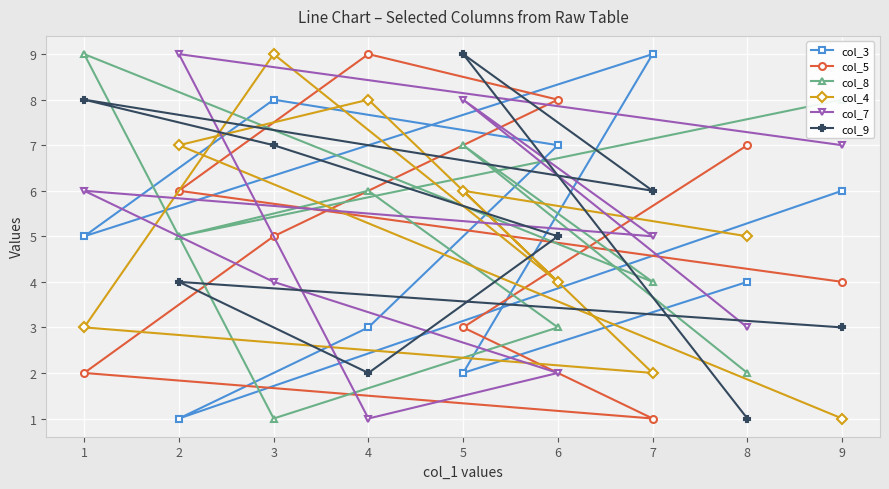

True or false: col_8 has a value of 2 at 9.

False